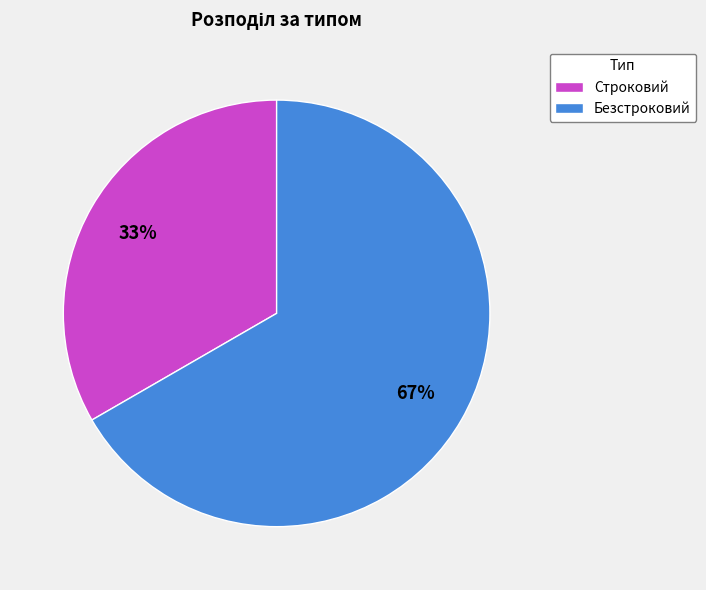

What is the largest slice in the pie chart?

Безстроковий